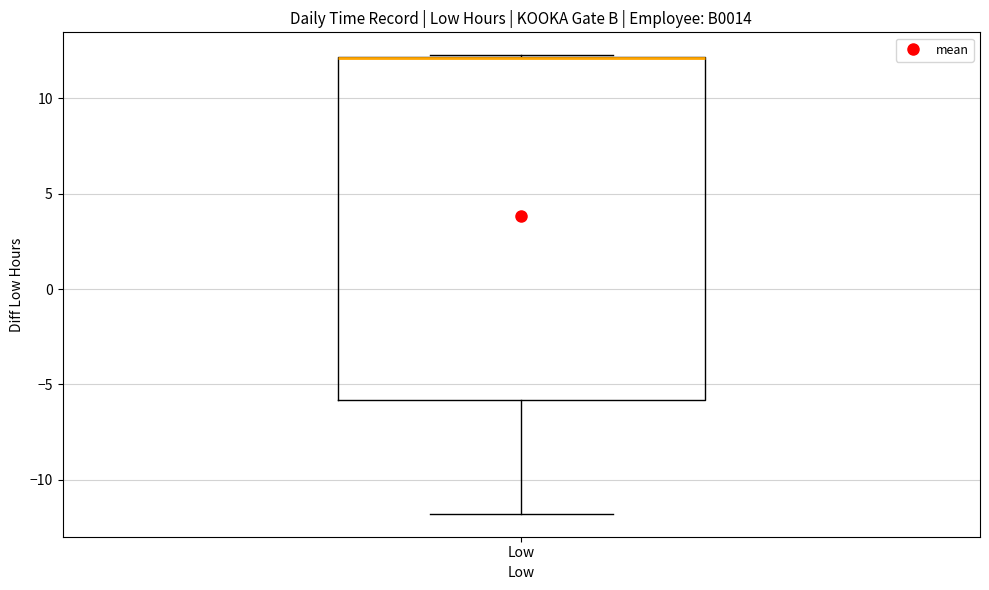

Read this box plot against the y-axis: the position of the median line, the range covered by the box, and the ends of both whiskers. The values are not printed on the chart, so give them approximately, as read against the axis.

median 12.0 (drawn on the box's upper edge), box -6.0 to 12.0, whiskers -12.0 to 12.5